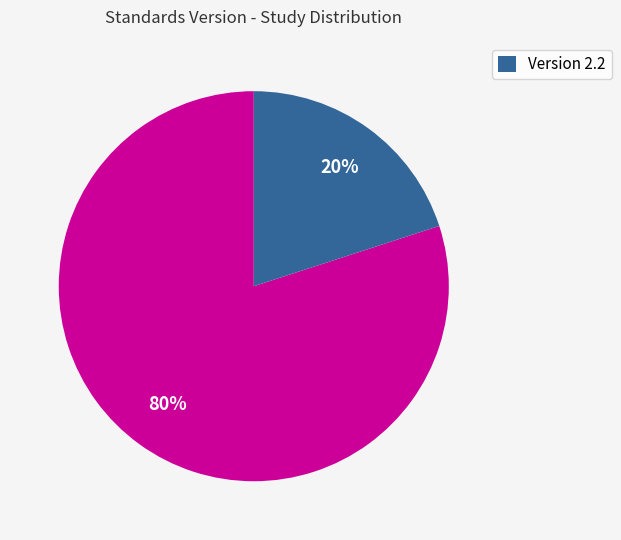

To the nearest percent, what is the average slice percentage?

50%